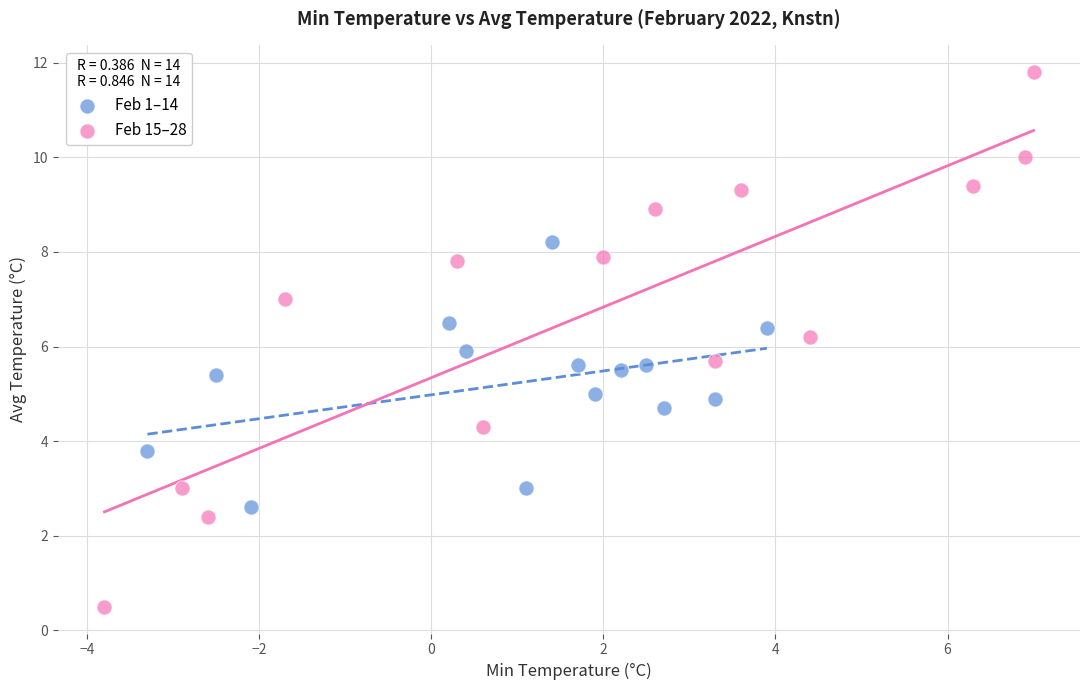

Which series has the widest spread of Y values?

Feb 15–28